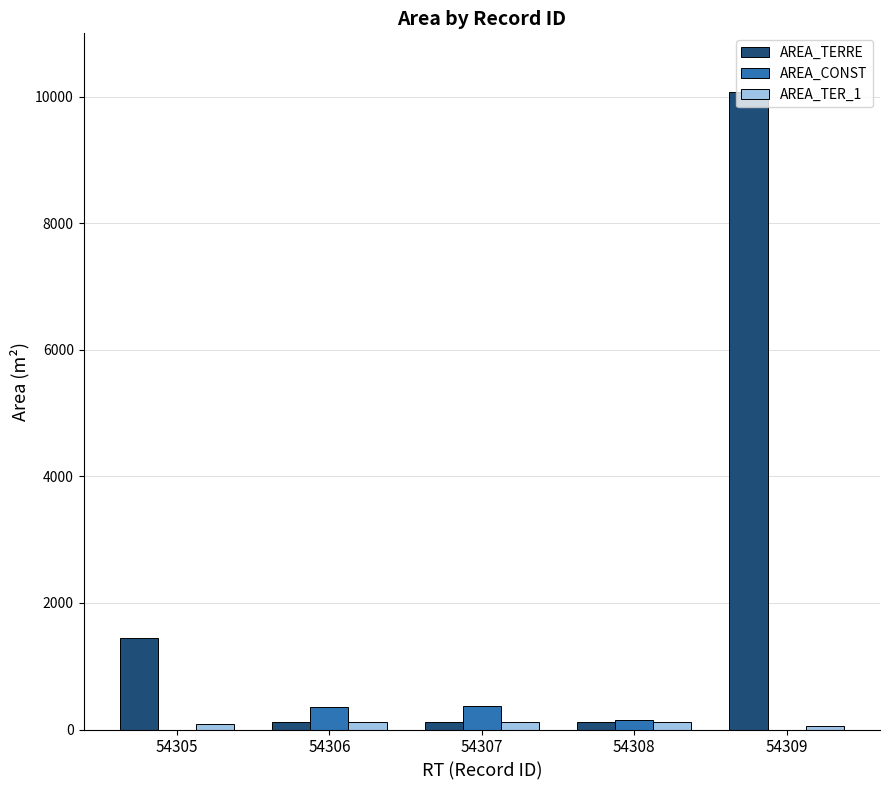

The value of AREA_TERRE at 54309 is 3199.4. True or false?

False